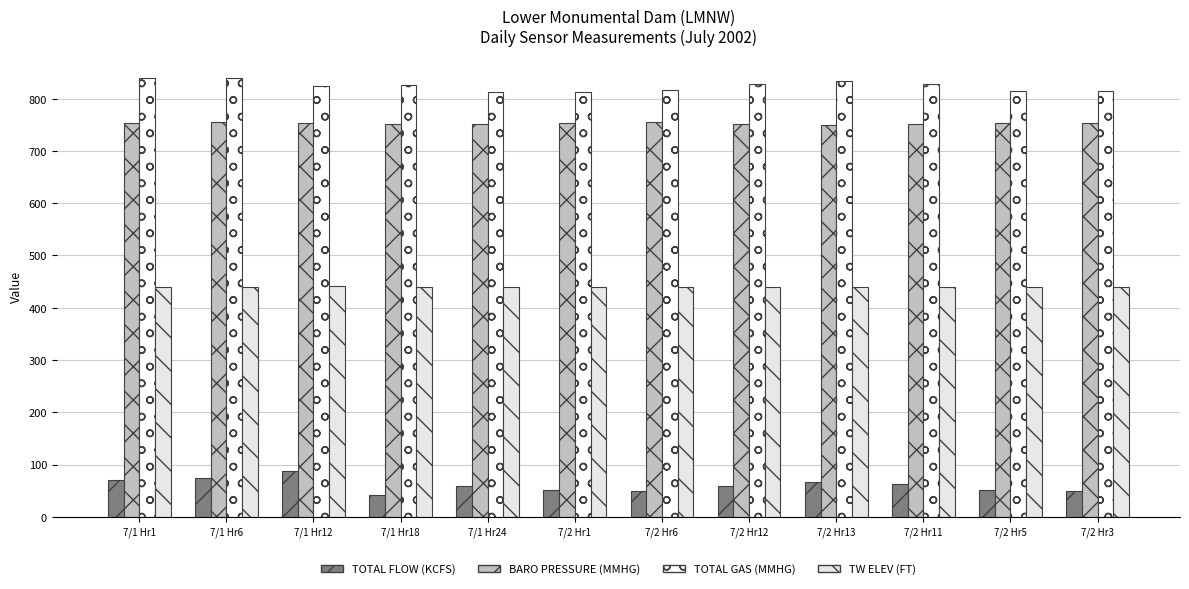

How many groups of bars are there?

12